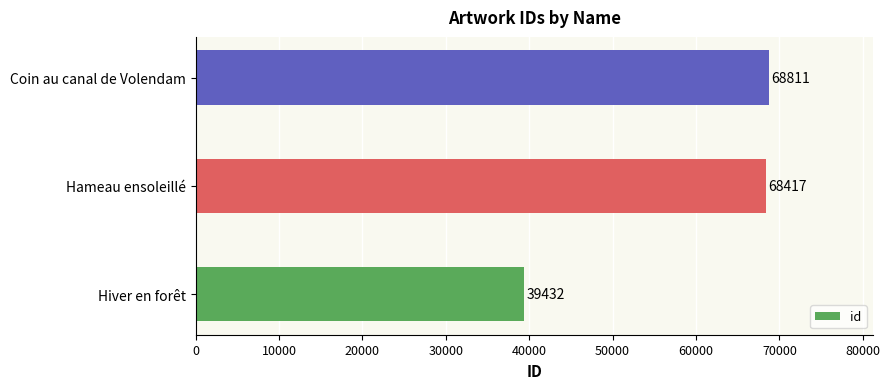

How many bars are there in total?

3